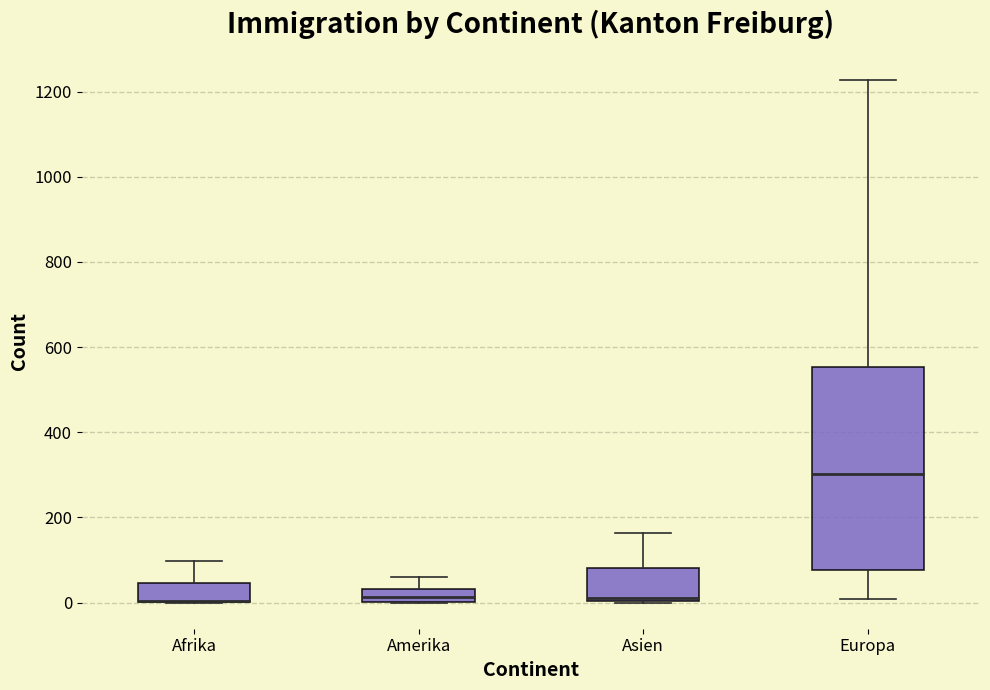

Where is the upper edge of the box for Europa on the y-axis? The values are not printed on the chart, so give them approximately, as read against the axis.

560